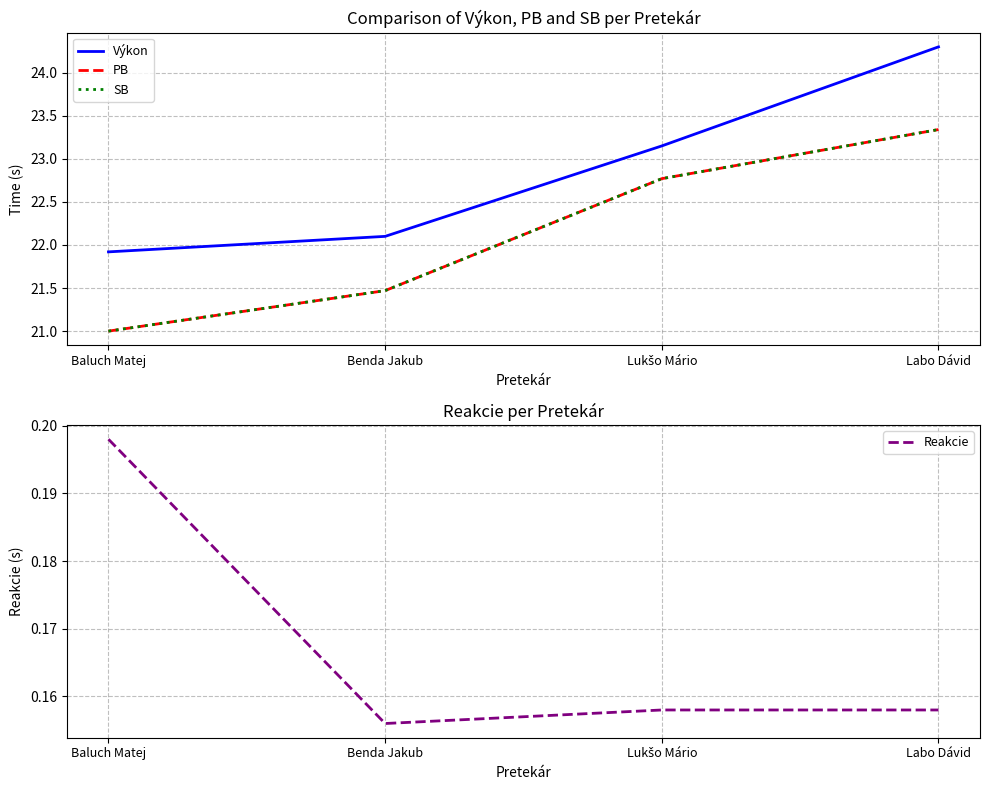

What is the value of the PB point at the 4th from the left?

23.3